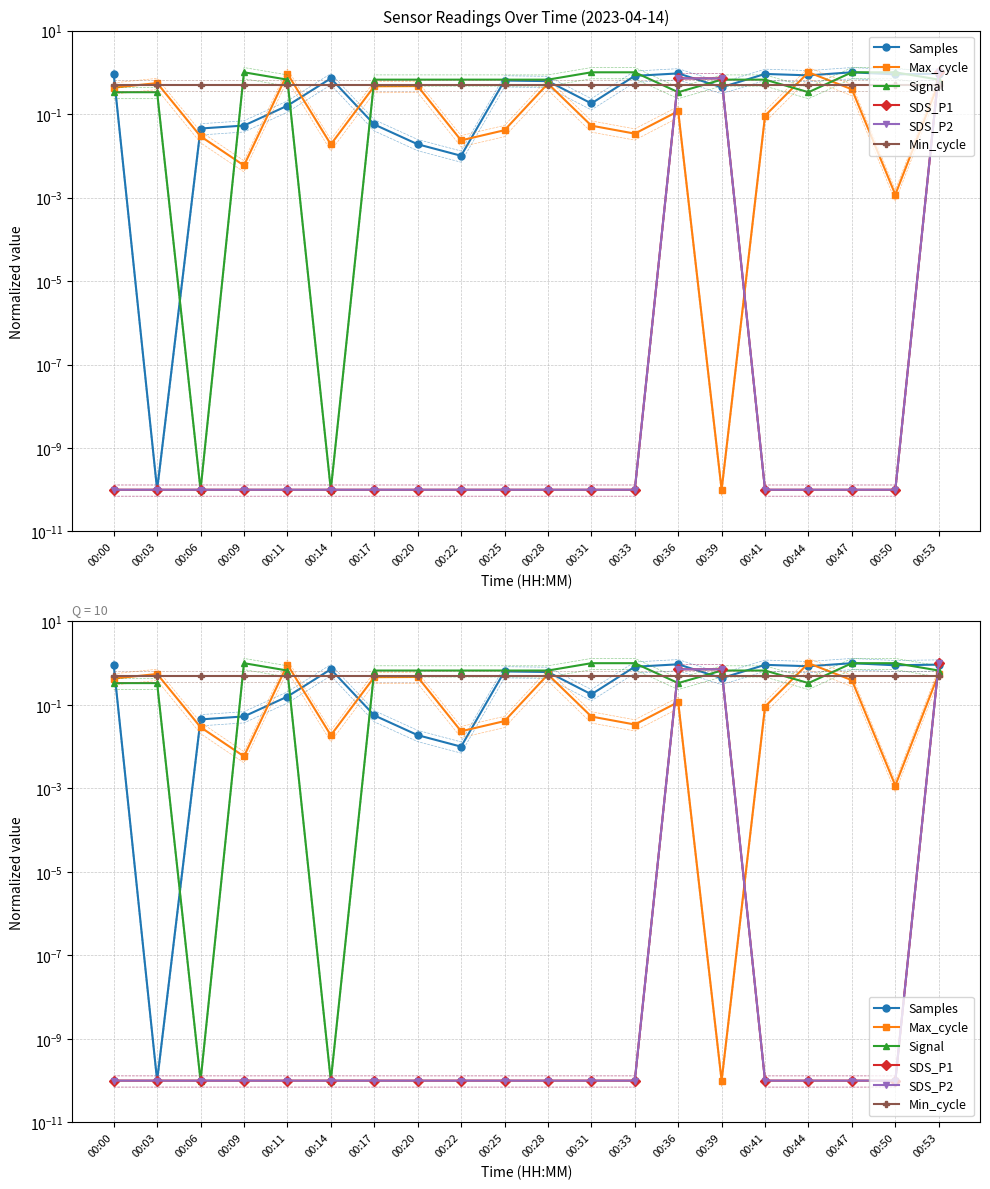

How many interior local peaks does the Max_cycle series have?

6